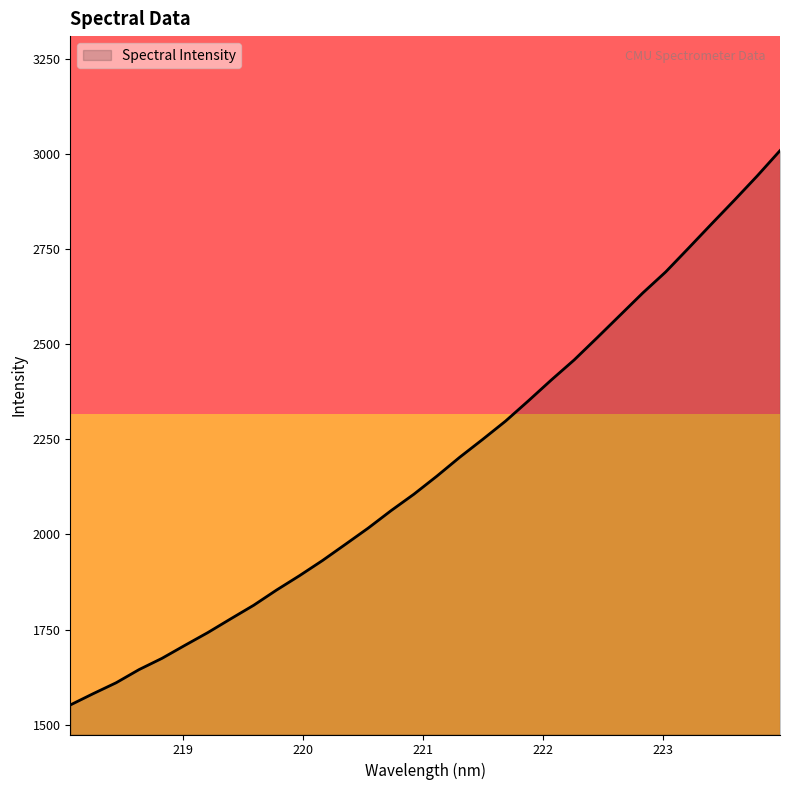

What is the smallest value displayed?

1552.1